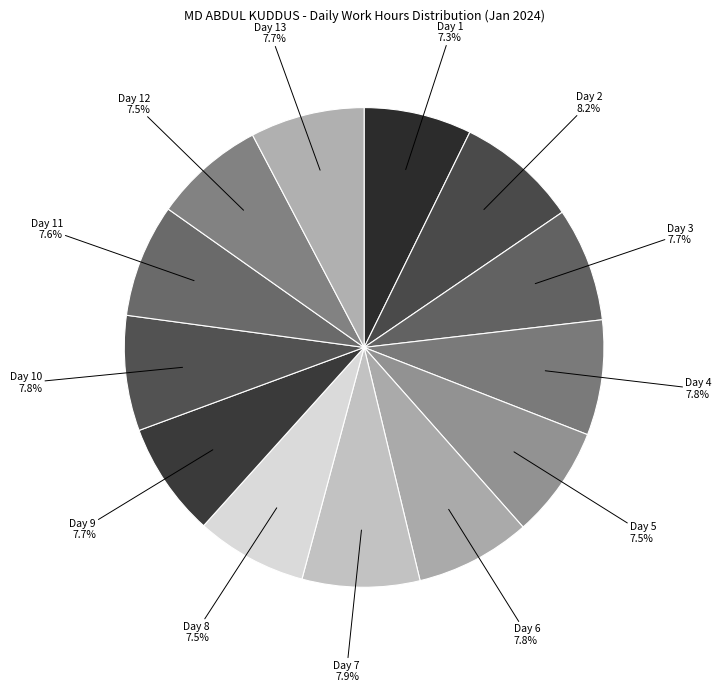

What portion of the pie excludes Day 13?

92.3%